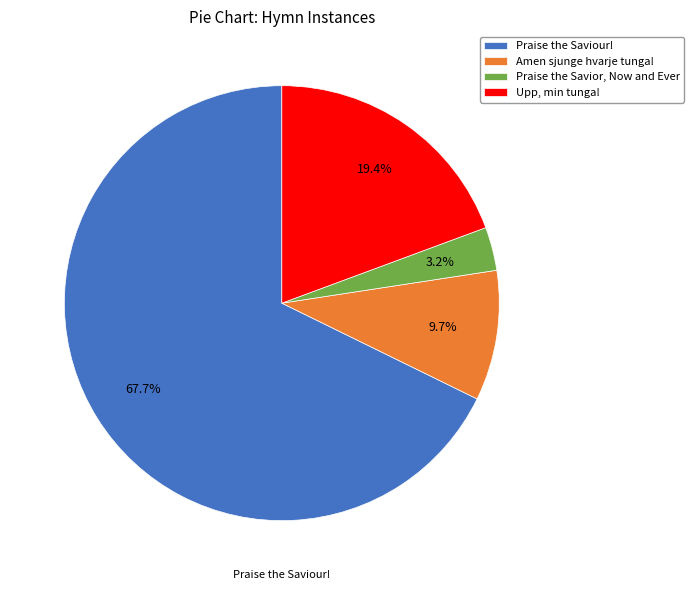

Between Praise the Saviour! and Praise the Savior, Now and Ever, which is larger?

Praise the Saviour!